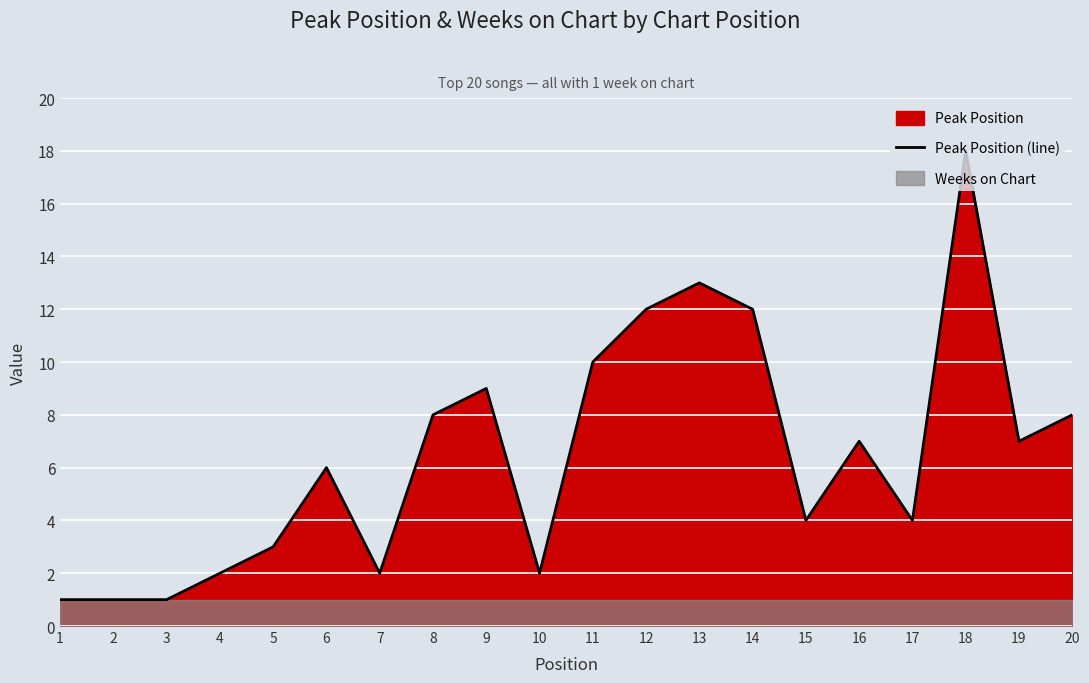

True or false: the data shows 6 at 18.

False